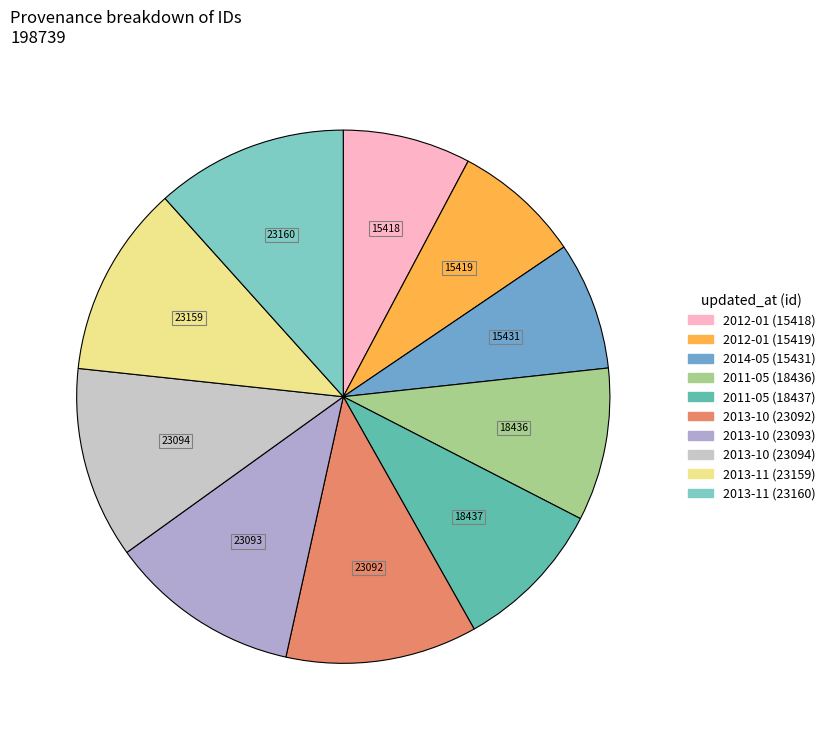

Is there any slice that represents more than half of the pie?

No